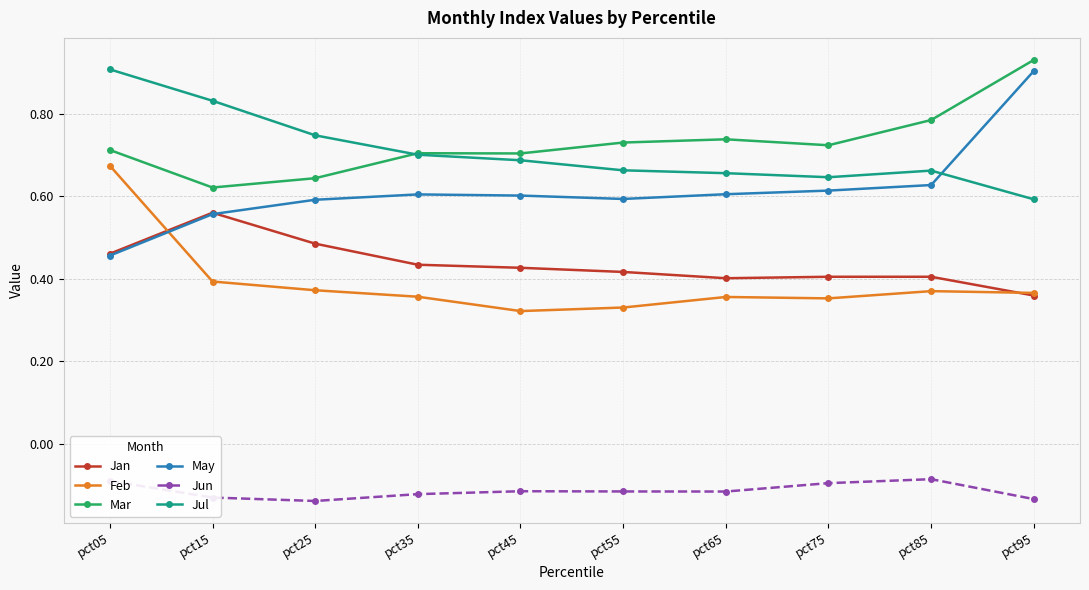

Which label corresponds to the largest value in the chart?

pct95